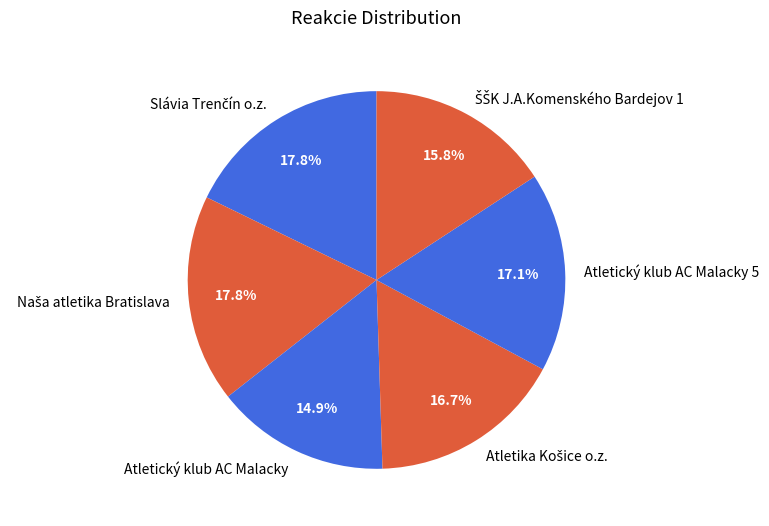

Is there any slice that represents more than half of the pie?

No